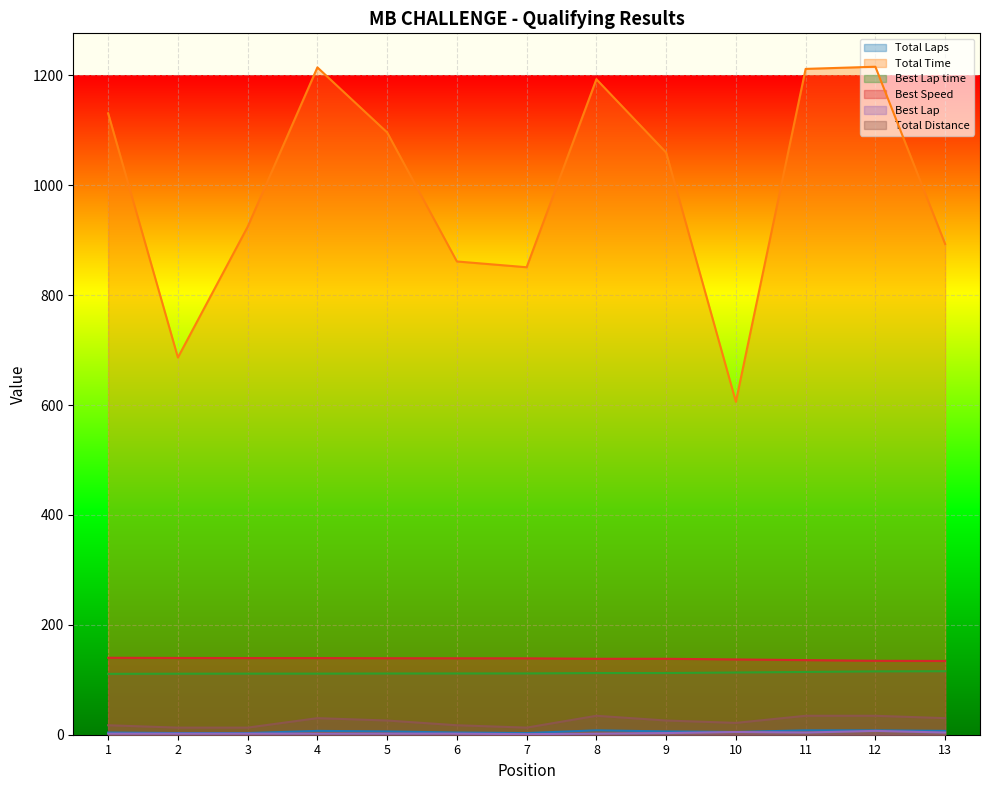

Reading right to left, transcribe all the data shown in this chart.

Total Laps: 7.0	8.0	8.0	5.0	6.0	8.0	3.0	4.0	6.0	7.0	3.0	3.0	4.0
Total Time: 893.2	1215.7	1211.8	605.9	1059.5	1192.9	850.8	861.3	1096.1	1214.5	924.5	686.5	1130.9
Best Lap time: 115.6	115.3	114.2	113.2	112.3	112.2	111.6	111.5	111.4	111.2	111.2	111.0	110.8
Best Speed: 134.2	134.5	135.8	137.0	138.2	138.2	139.0	139.1	139.2	139.5	139.5	139.7	140.0
Best Lap: 4.0	7.0	4.0	5.0	3.0	2.0	1.0	2.0	2.0	2.0	2.0	2.0	2.0
Total Distance: 30.2	34.5	34.5	21.5	25.9	34.5	12.9	17.2	25.9	30.2	12.9	12.9	17.2